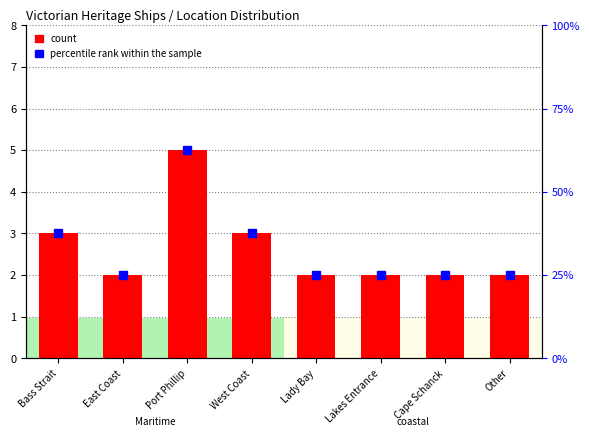

Rank the categories by count value from highest to lowest.

Port Phillip, Bass Strait, West Coast, East Coast, Lady Bay, Lakes Entrance, Cape Schanck, Other